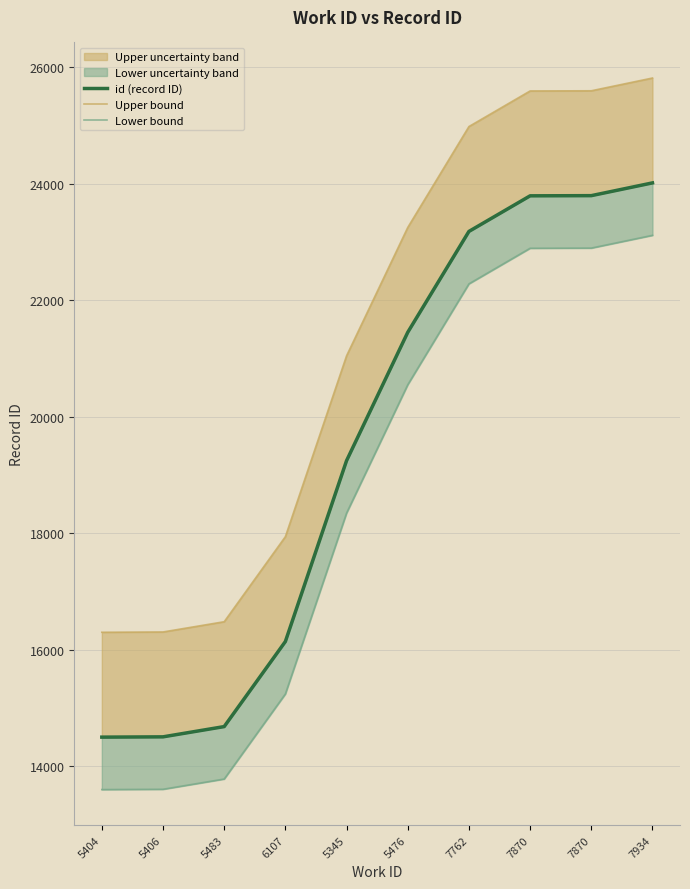

The Upper bound series shows 25811 at 7934. True or false?

True